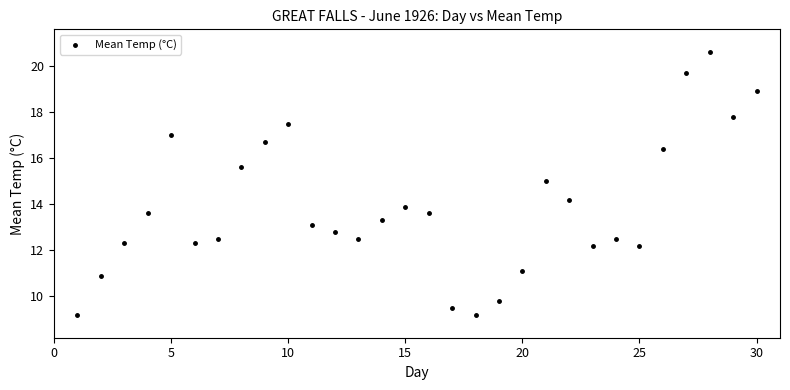

What is the range of Y values (max minus min)?

11.4